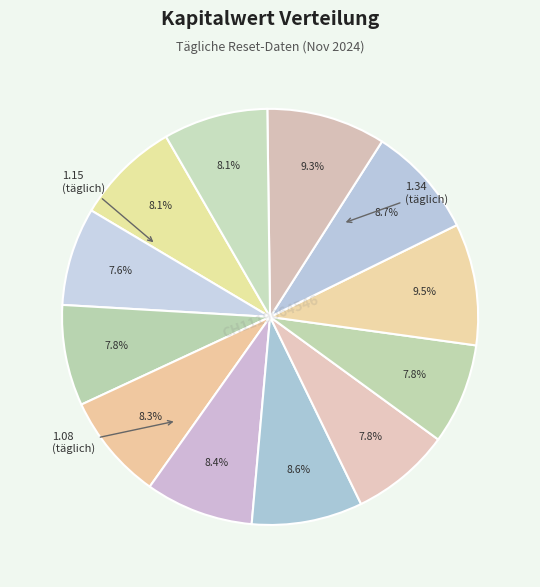

How many segments does this pie chart have?

12